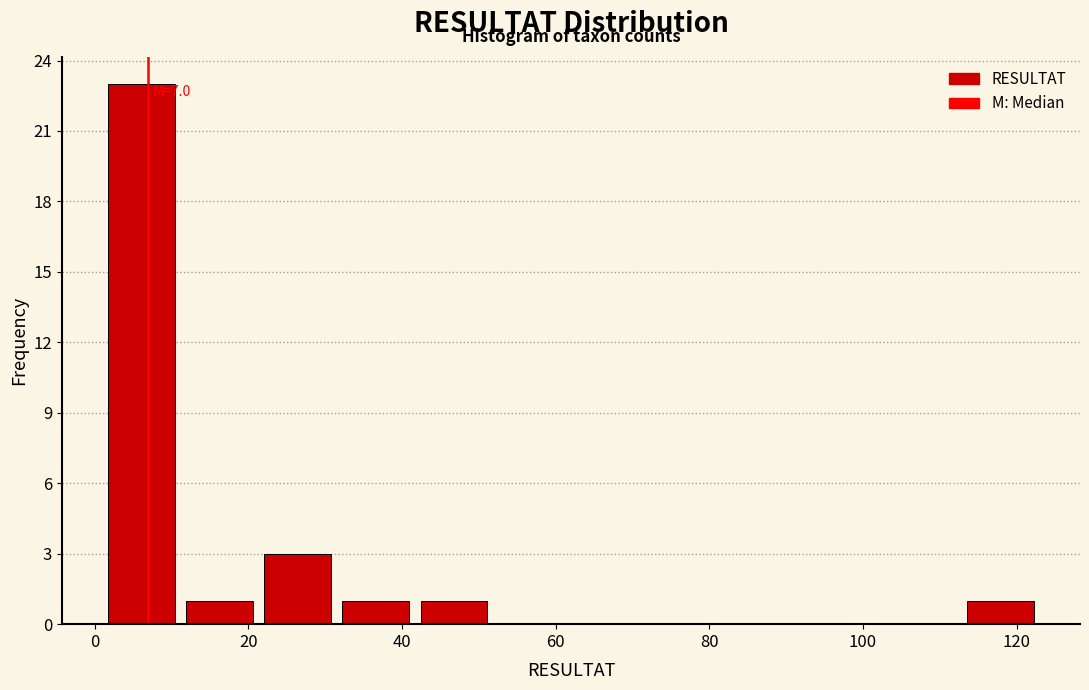

Over which range of the x-axis is the bar tallest?

2 to 12